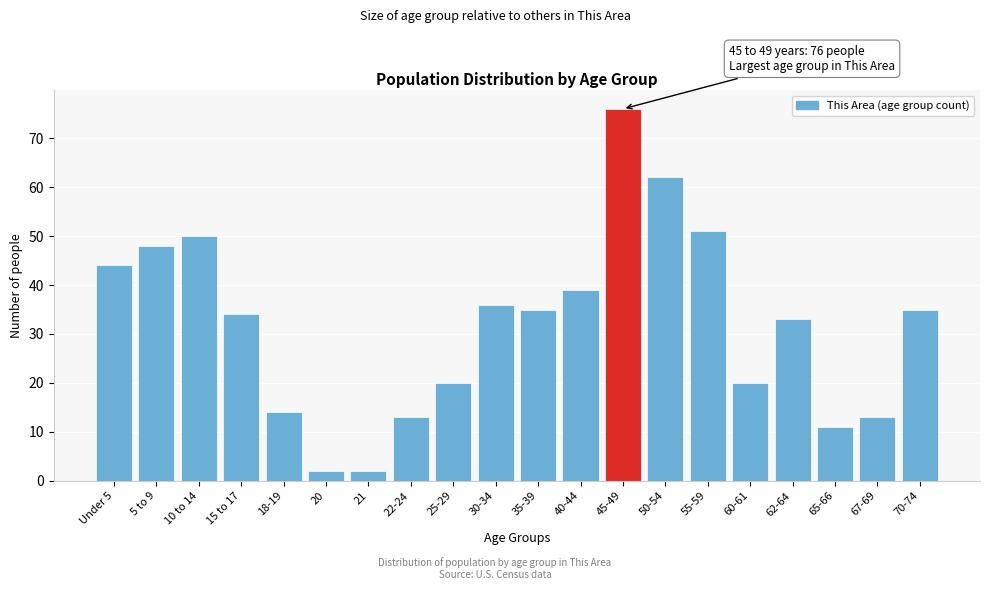

Reading left to right, transcribe all the data shown in this chart.

Under 5=44	5 to 9=48	10 to 14=50	15 to 17=34	18-19=14	20=2	21=2	22-24=13	25-29=20	30-34=36	35-39=35	40-44=39	45-49=76	50-54=62	55-59=51	60-61=20	62-64=33	65-66=11	67-69=13	70-74=35